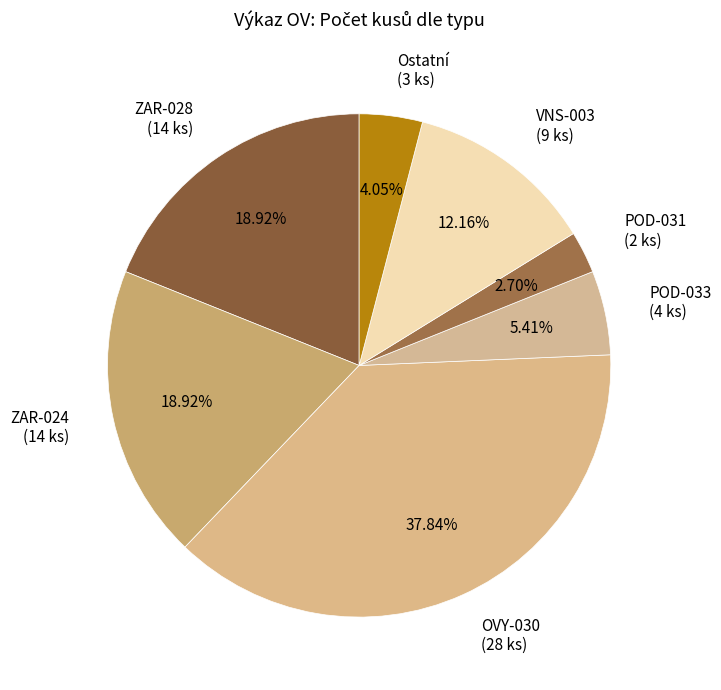

To the nearest percent, what is the average slice percentage?

14%